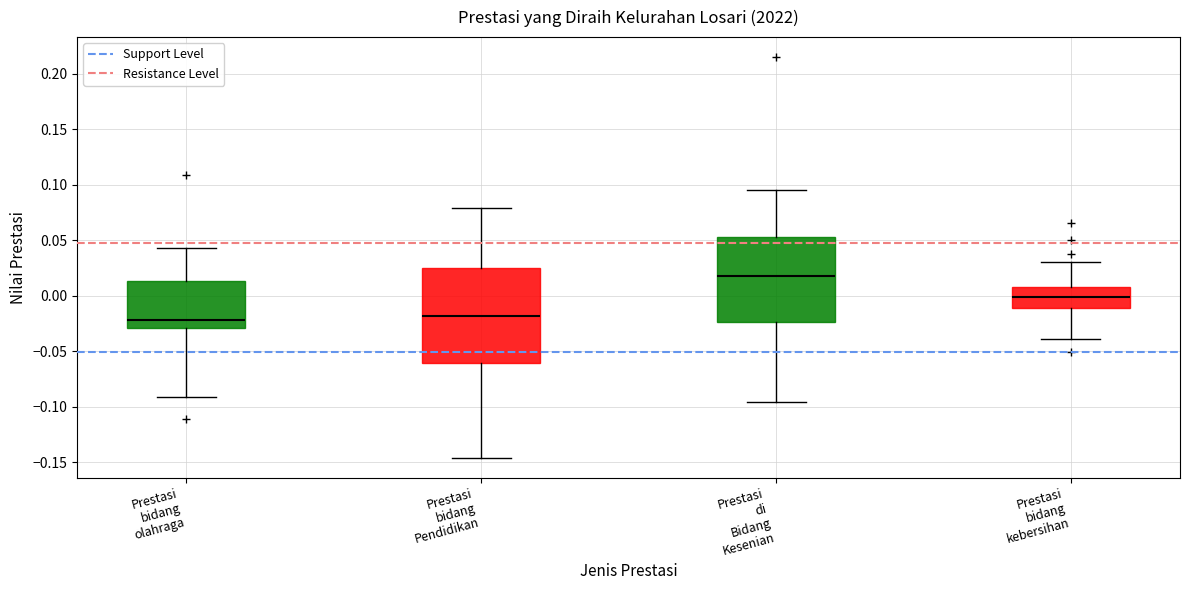

Where is the upper edge of the box for Prestasi bidang olahraga on the y-axis? The values are not printed on the chart, so give them approximately, as read against the axis.

0.015